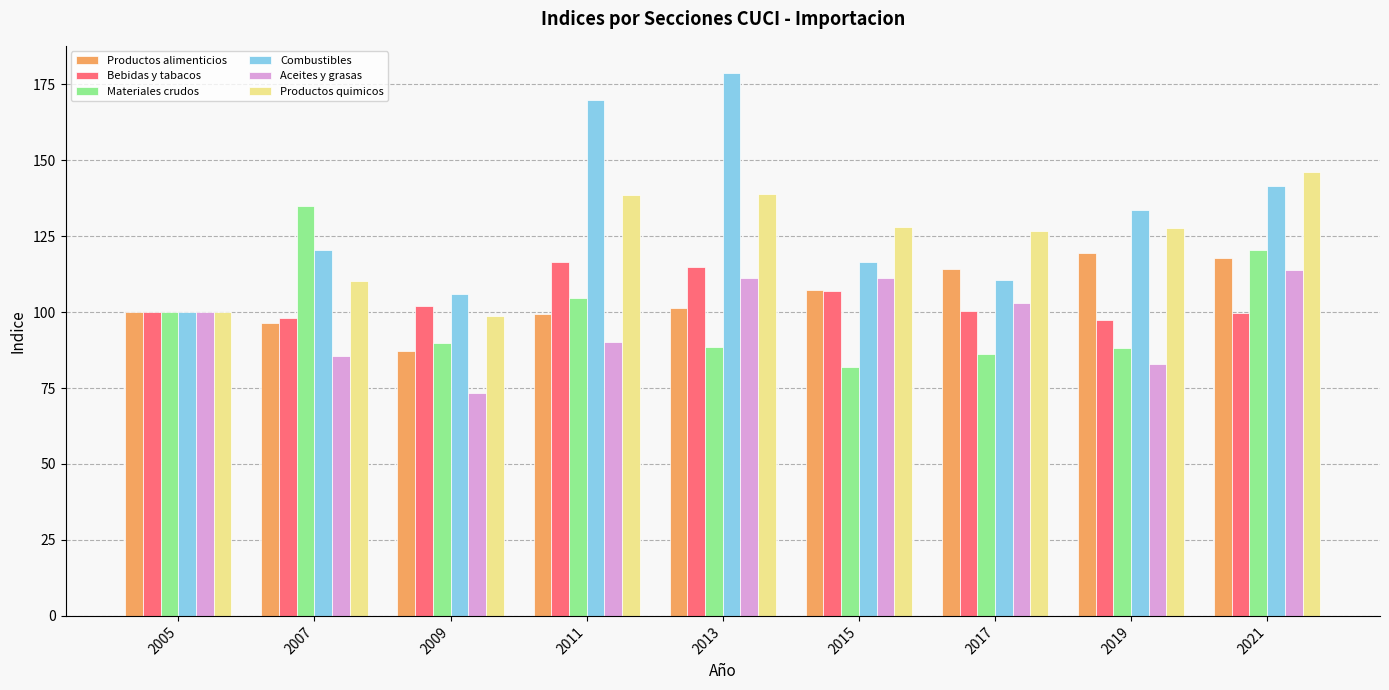

Which category has the lowest value in the Aceites y grasas series?

2009